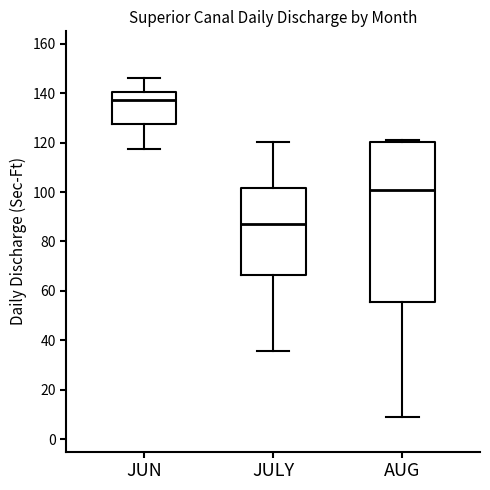

Reading left to right, transcribe this box plot: for each box, give where its median line is, the range the box spans, and where its two whiskers end, as read against the y-axis. The values are not printed on the chart, so give them approximately, as read against the axis.

JUN: median 138, box 128 to 140, whiskers 118 to 146
JULY: median 88, box 66 to 102, whiskers 36 to 120
AUG: median 100, box 56 to 120, whiskers 10 to 122